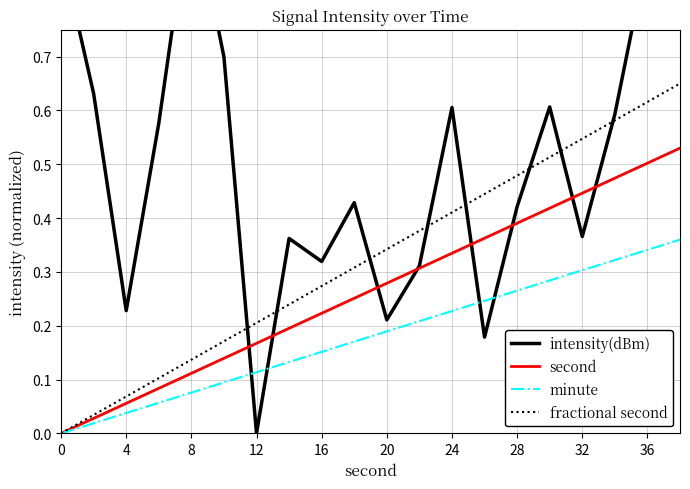

At which category does intensity(dBm) reach its first local valley?

4